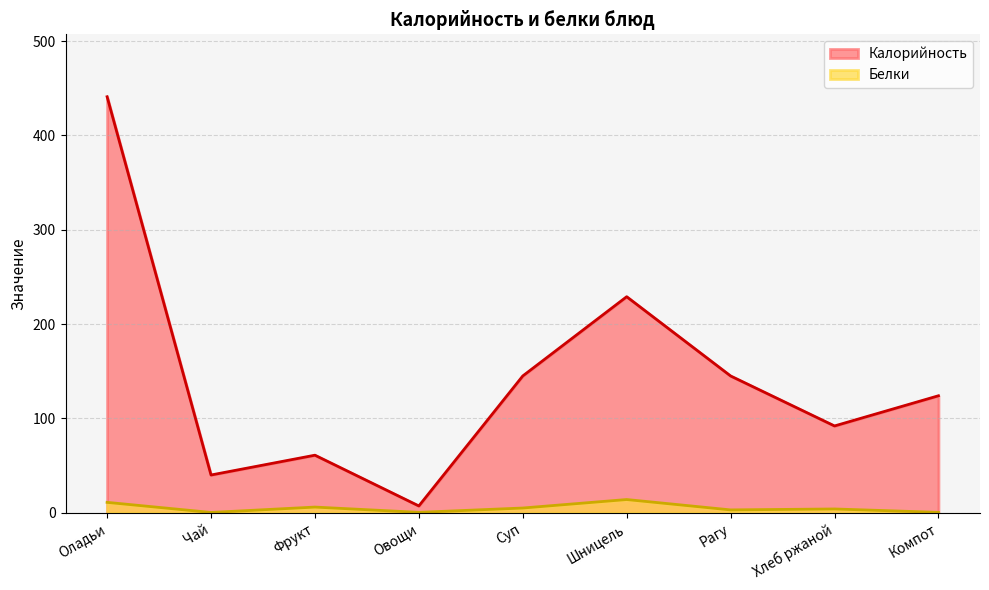

What is the difference between the Калорийность values at Хлеб ржаной and Компот?

32.0